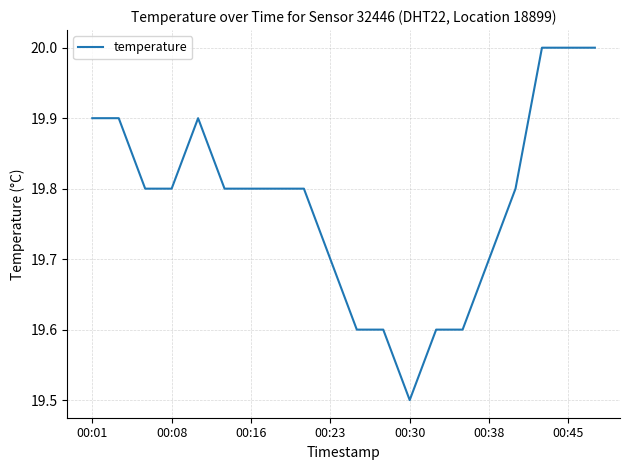

What is the difference between the maximum and minimum values?

0.5